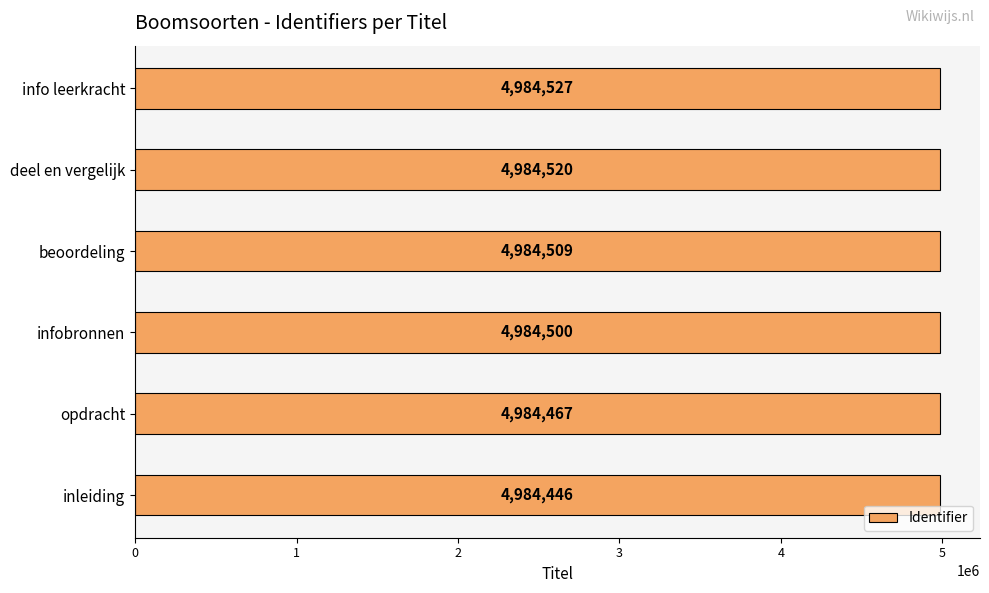

What is the sum of all values?

29906969